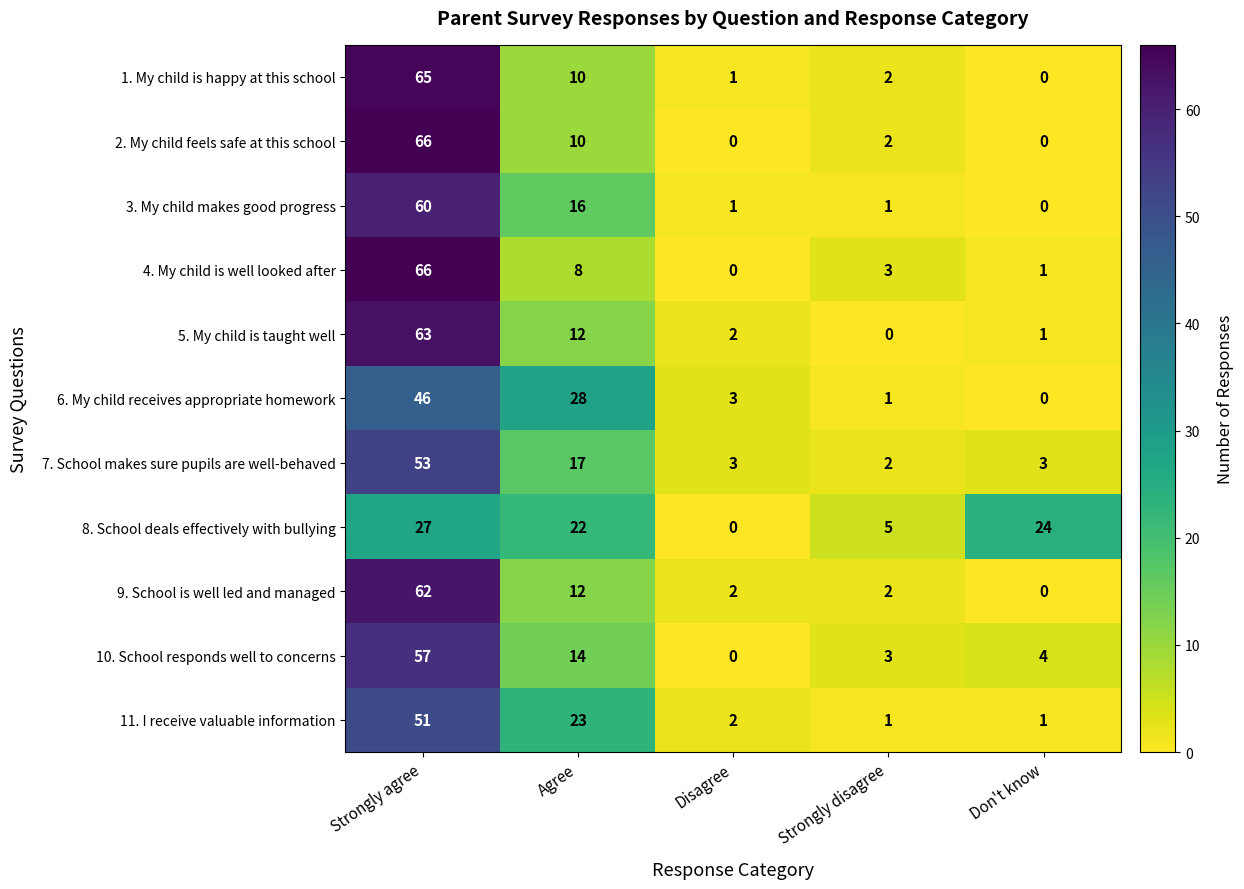

Is the value of 9. School is well led and managed at Don't know greater than the value of 8. School deals effectively with bullying at Strongly agree?

No